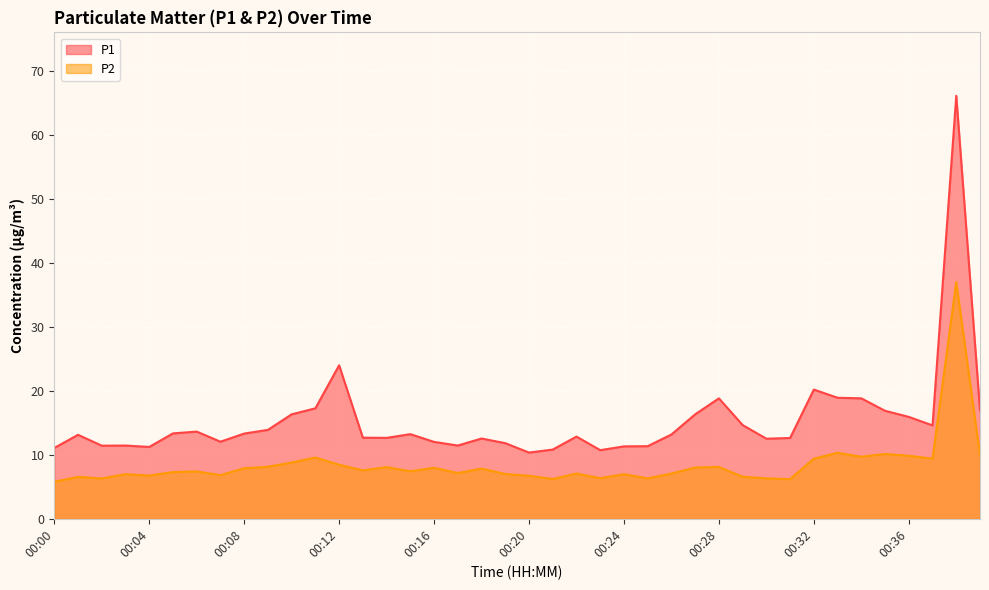

Which category has the lowest value in the P2 series?

00:00